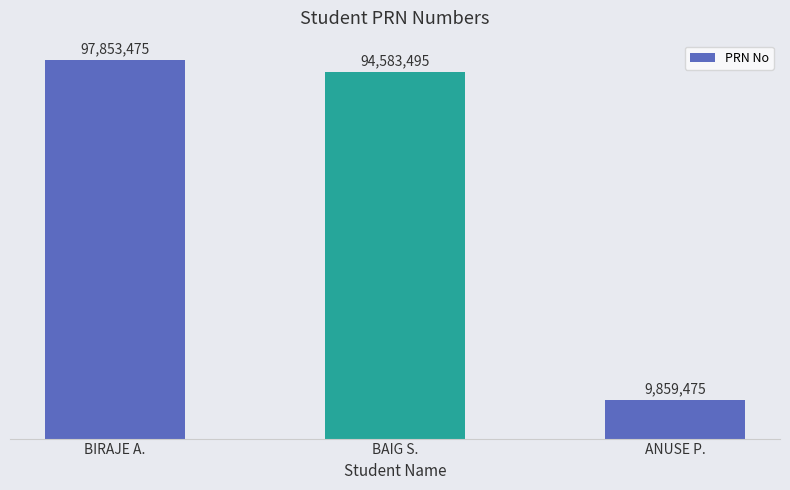

Reading left to right, what are all the values shown in this chart?

97853475	94583495	9859475